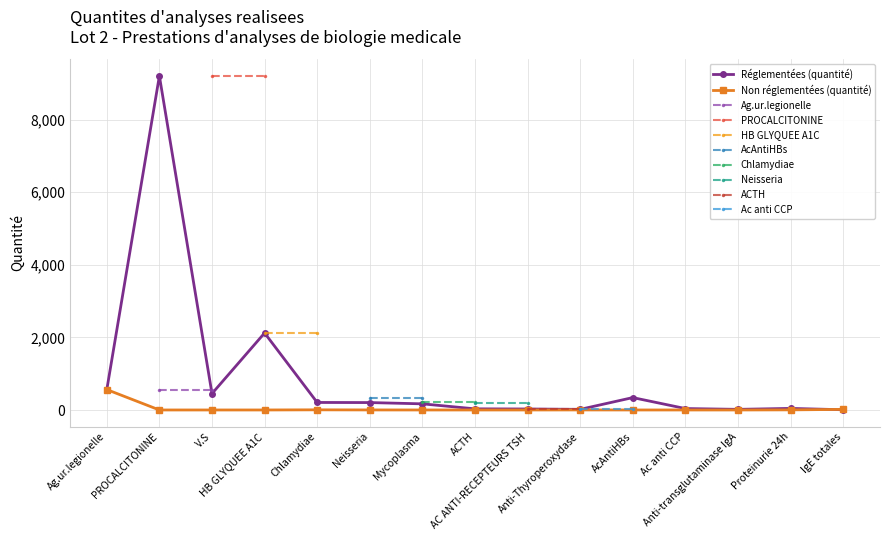

How many data points in Réglementées (quantité) are less than 170?

7